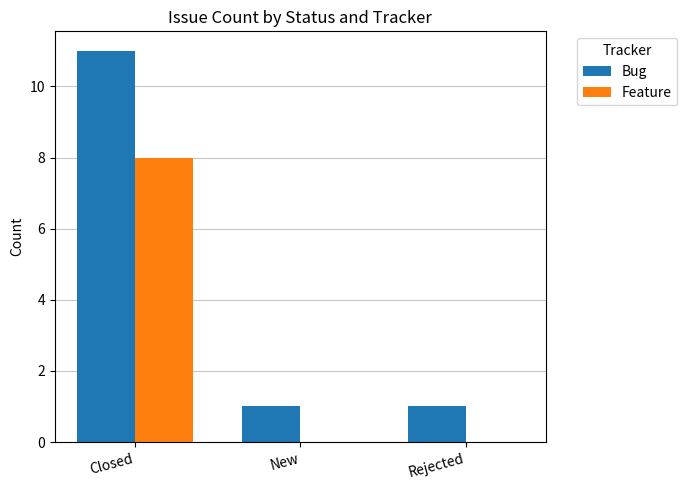

The value of Bug at New is 0. True or false?

False